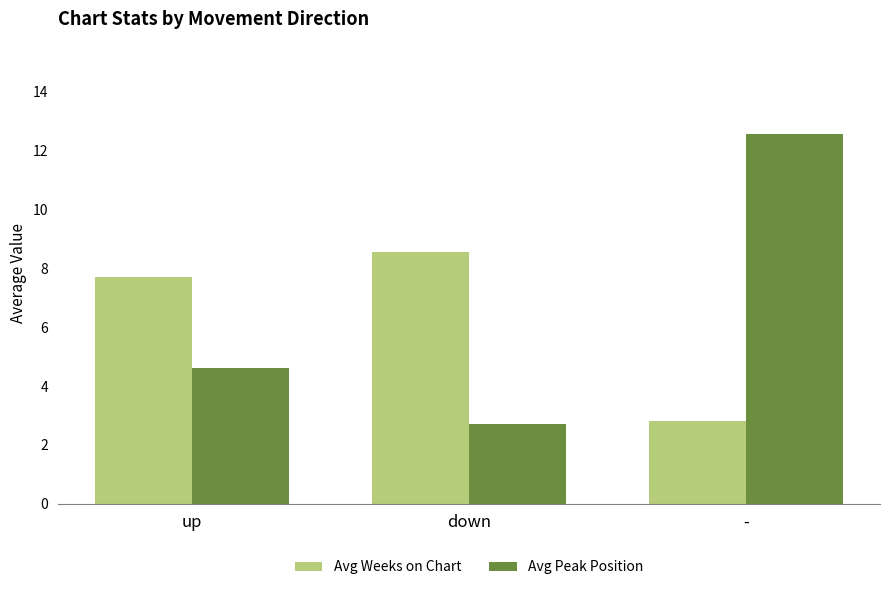

At how many categories does at least one series exceed 9?

1